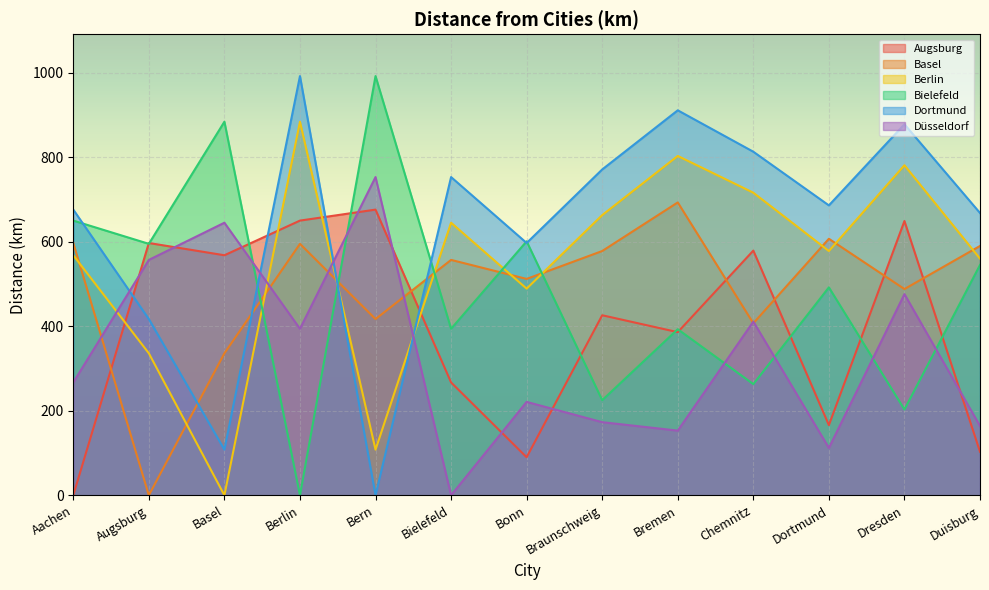

How many times do Augsburg and Düsseldorf cross each other?

8